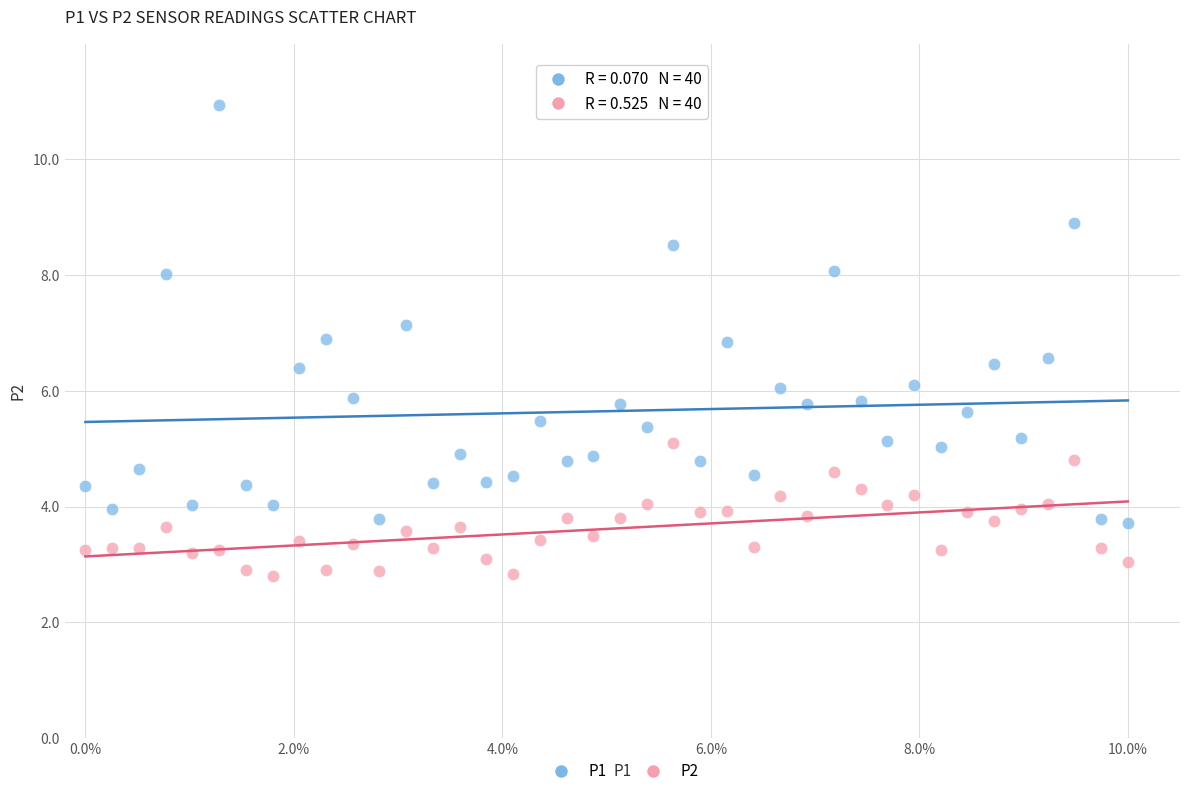

What are all the series names shown in the legend?

P1, P2